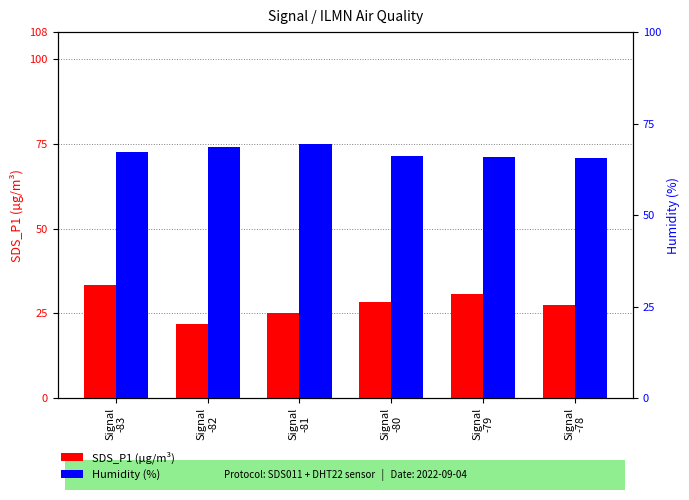

Reading left to right, transcribe all the data shown in this chart.

SDS_P1: Signal
-83=33.2	Signal
-82=21.9	Signal
-81=25.1	Signal
-80=28.4	Signal
-79=30.7	Signal
-78=27.3
Humidity: Signal
-83=67.2	Signal
-82=68.5	Signal
-81=69.3	Signal
-80=66.2	Signal
-79=65.8	Signal
-78=65.5